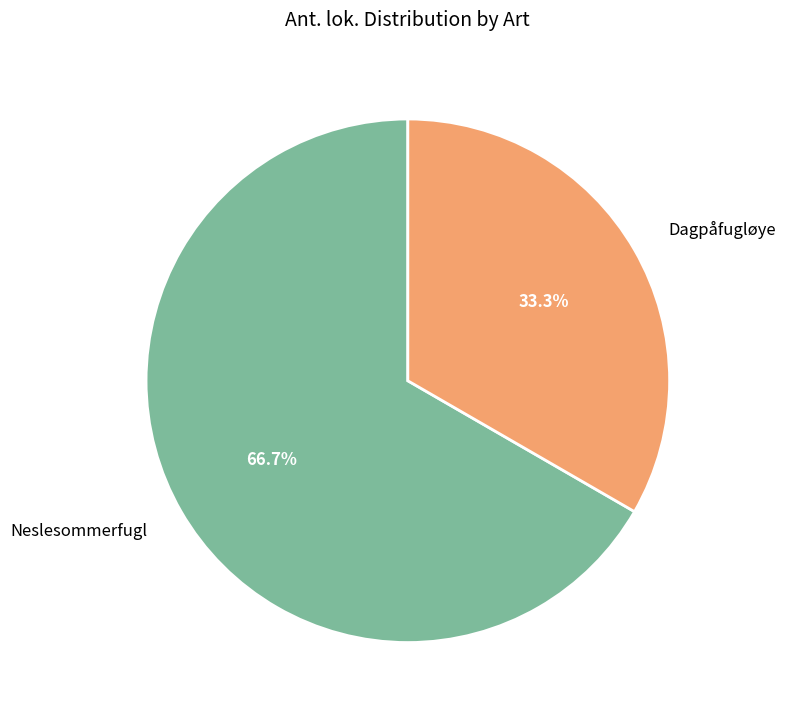

How many segments does this pie chart have?

2